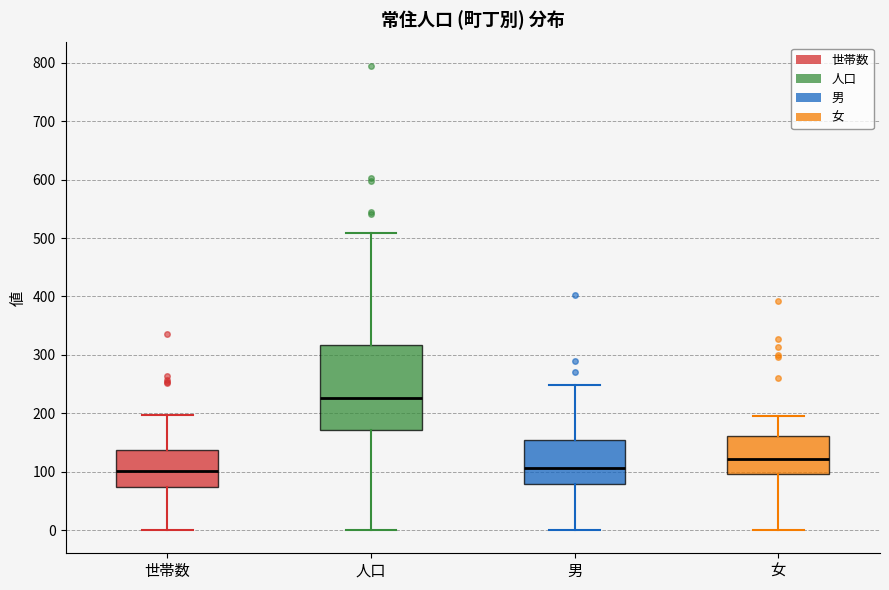

Reading left to right, read every box against the y-axis: the position of its median line, the range the box covers, and the ends of its whiskers. The values are not printed on the chart, so give them approximately, as read against the axis.

世帯数: median 100, box 70 to 140, whiskers 0 to 200
人口: median 230, box 170 to 320, whiskers 0 to 510
男: median 110, box 80 to 150, whiskers 0 to 250
女: median 120, box 100 to 160, whiskers 0 to 200